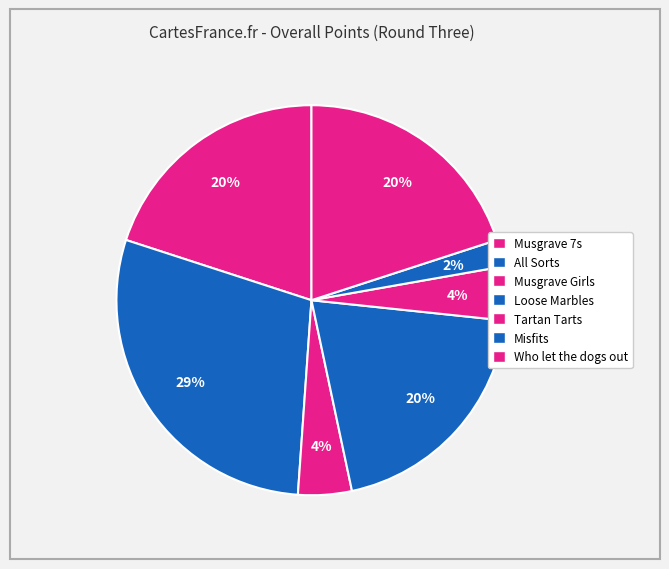

Is there any slice that represents more than half of the pie?

No